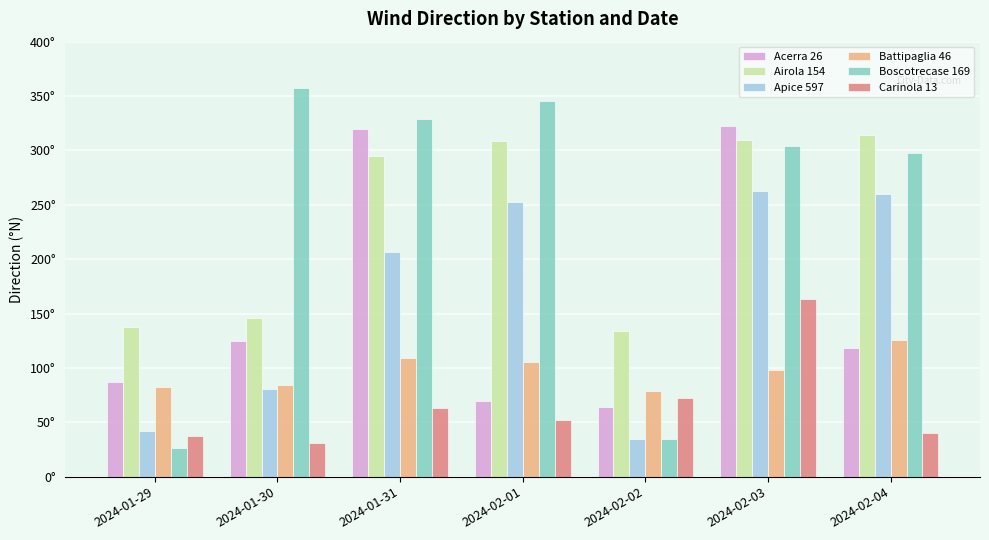

Which label corresponds to the largest value in the chart?

2024-01-30